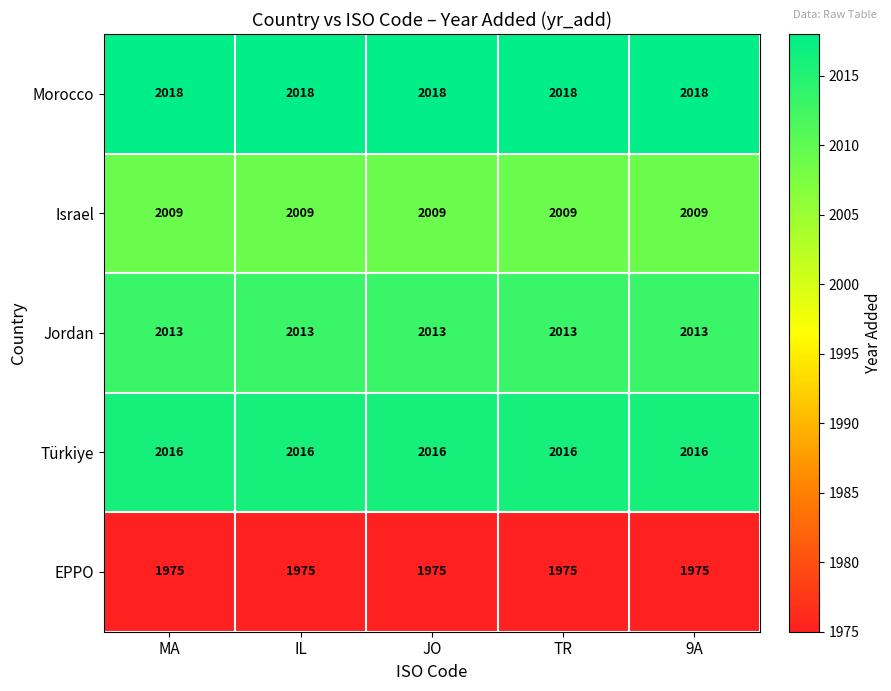

What is the smallest value displayed?

1975